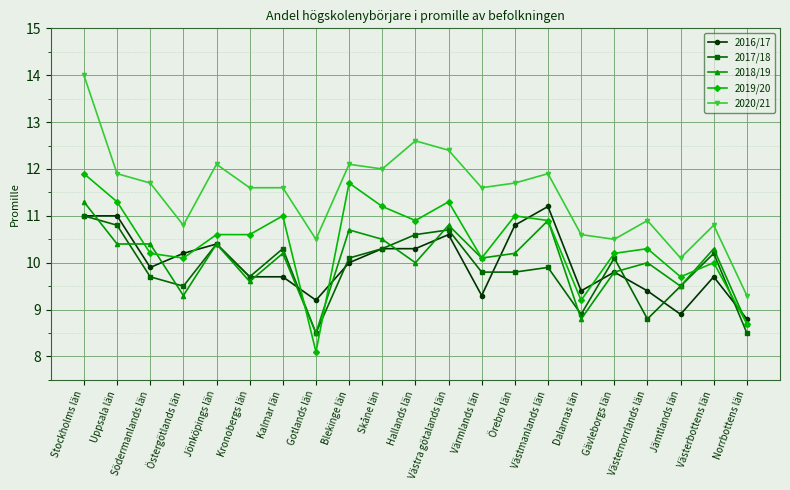

What is the total value across all series at Norrbottens län?

44.0